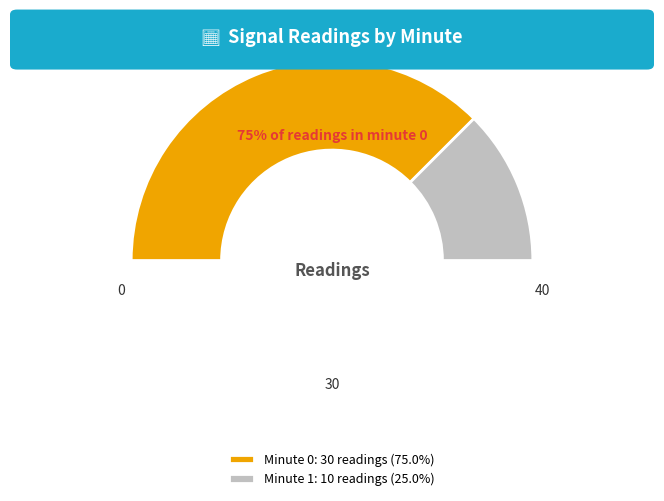

Does any single category account for the majority?

No